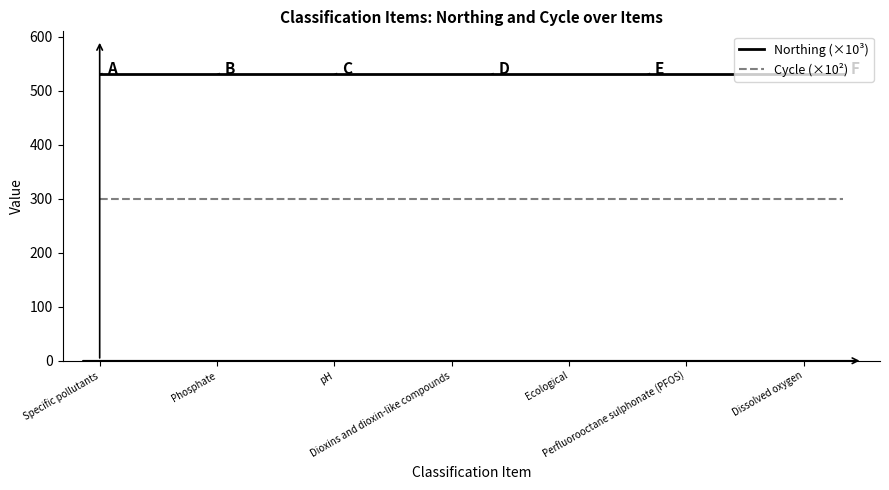

What is the highest value of the Northing (×10³) series?

530.6